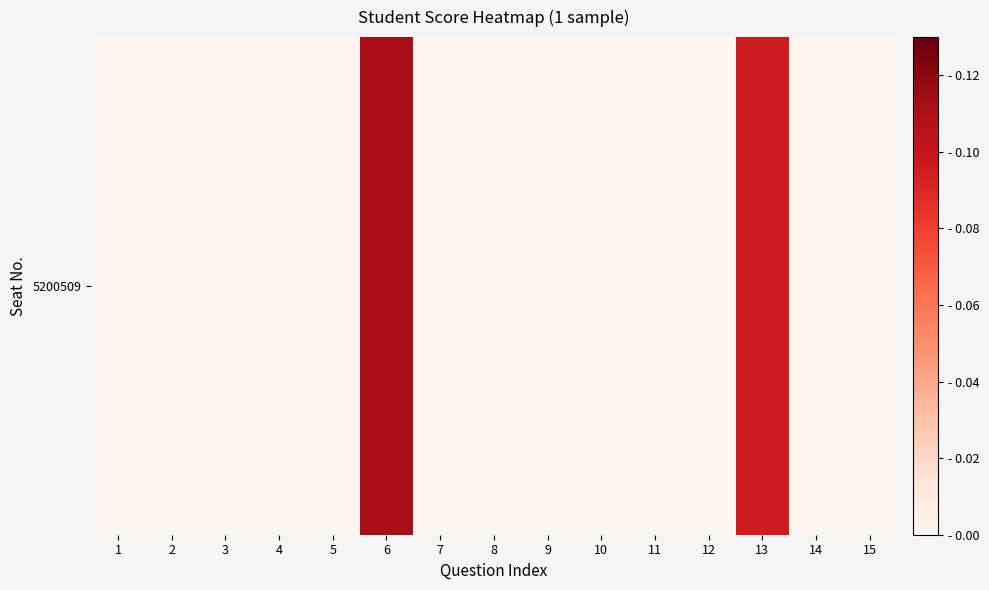

How many positive values are there?

2